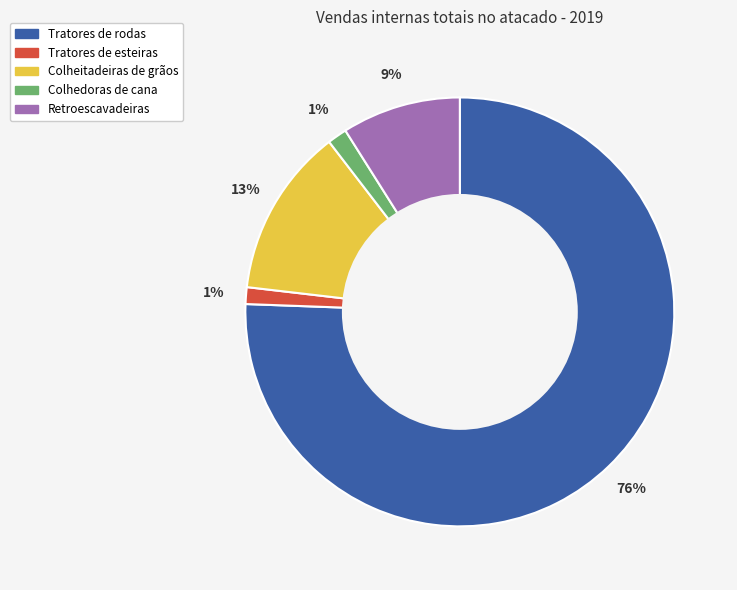

To the nearest percent, what portion does Retroescavadeiras represent?

9%